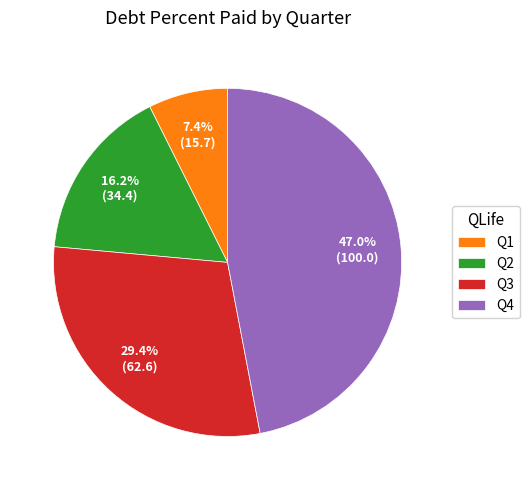

Is there a majority slice in this chart?

No